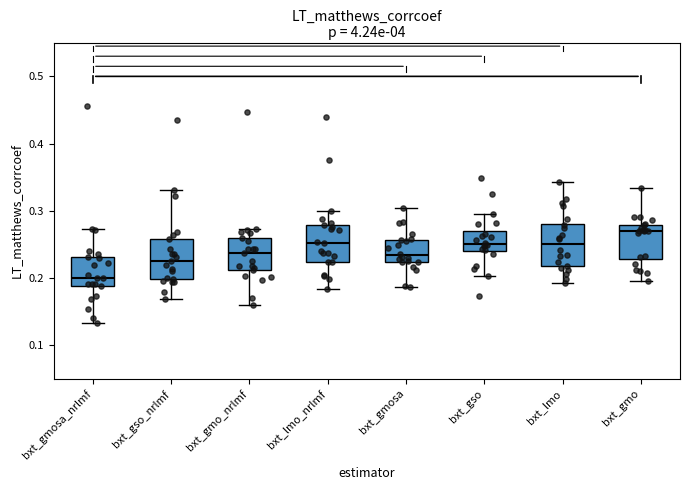

Which box has the highest median line?

bxt_gmo